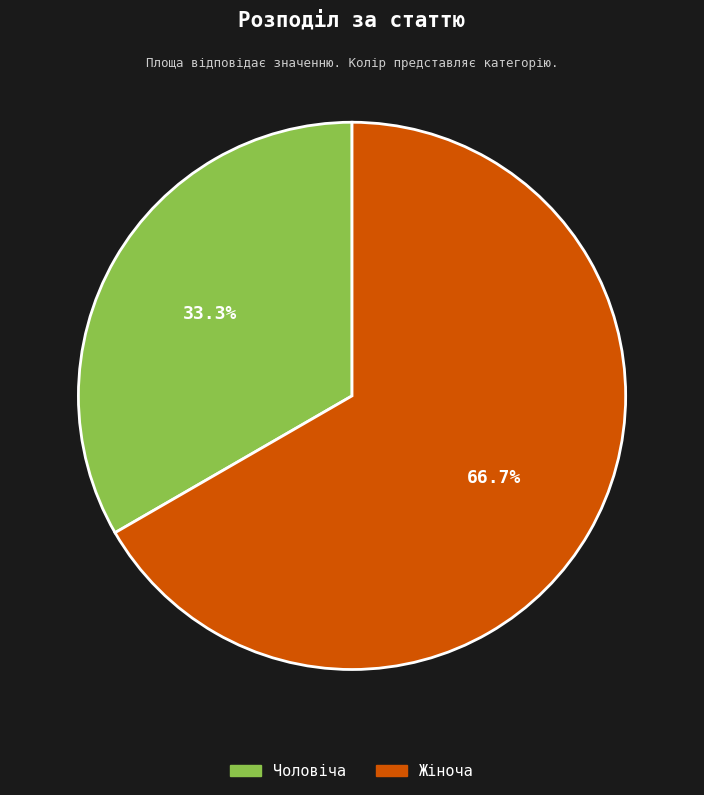

Is it true that Чоловіча is 33% of the pie?

True